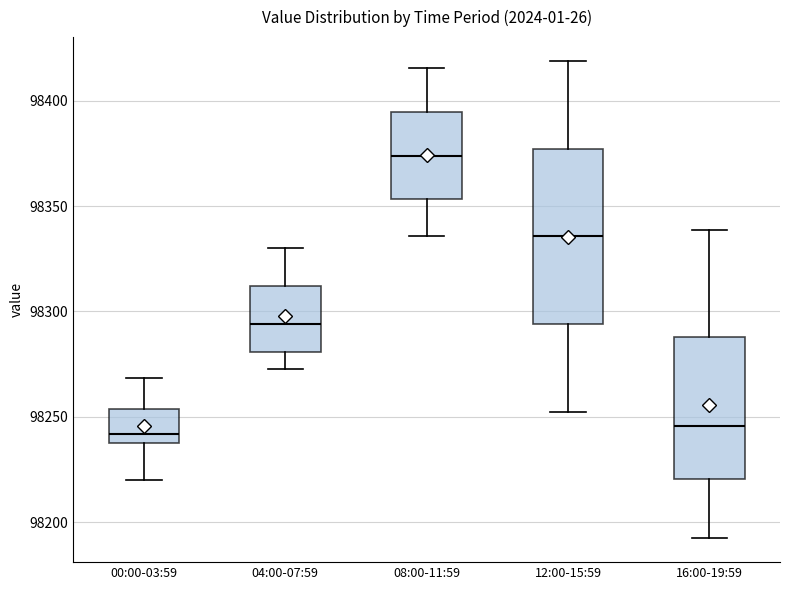

Reading left to right, transcribe this box plot: for each box, give where its median line is, the range the box spans, and where its two whiskers end, as read against the y-axis. The values are not printed on the chart, so give them approximately, as read against the axis.

00:00-03:59: median 98240, box 98235 to 98255, whiskers 98220 to 98270
04:00-07:59: median 98295, box 98280 to 98310, whiskers 98275 to 98330
08:00-11:59: median 98375, box 98355 to 98395, whiskers 98335 to 98415
12:00-15:59: median 98335, box 98295 to 98375, whiskers 98250 to 98420
16:00-19:59: median 98245, box 98220 to 98290, whiskers 98190 to 98340